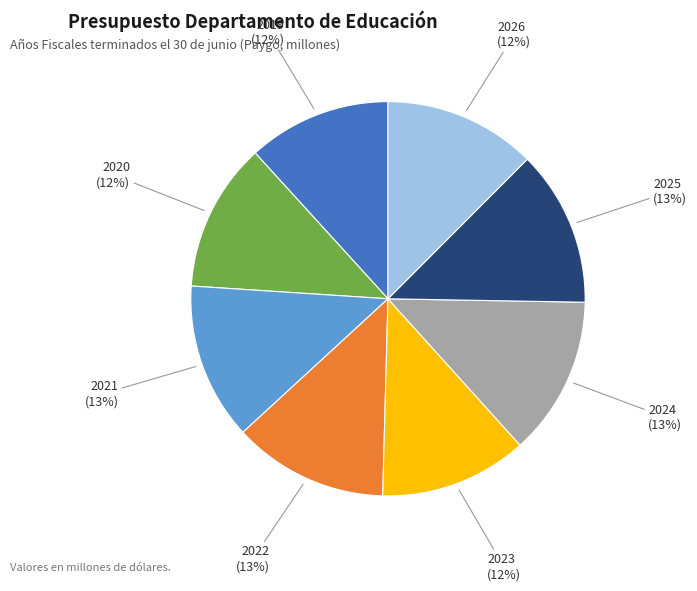

To the nearest percent, what portion does 2025 represent?

13%